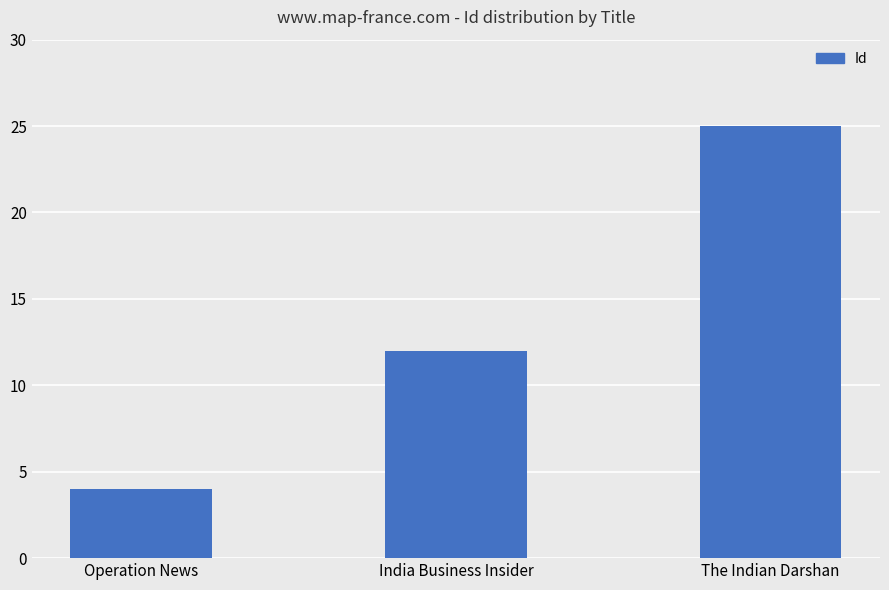

Count the values in the range 4 to 25.

3